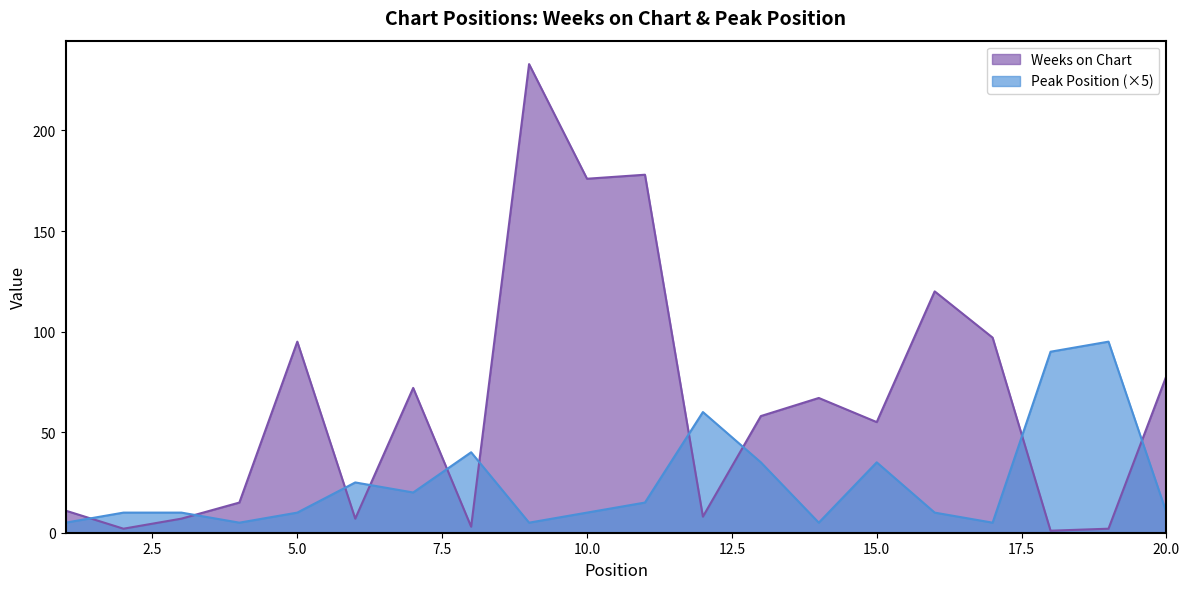

What is the lowest value of the Weeks on Chart series?

1